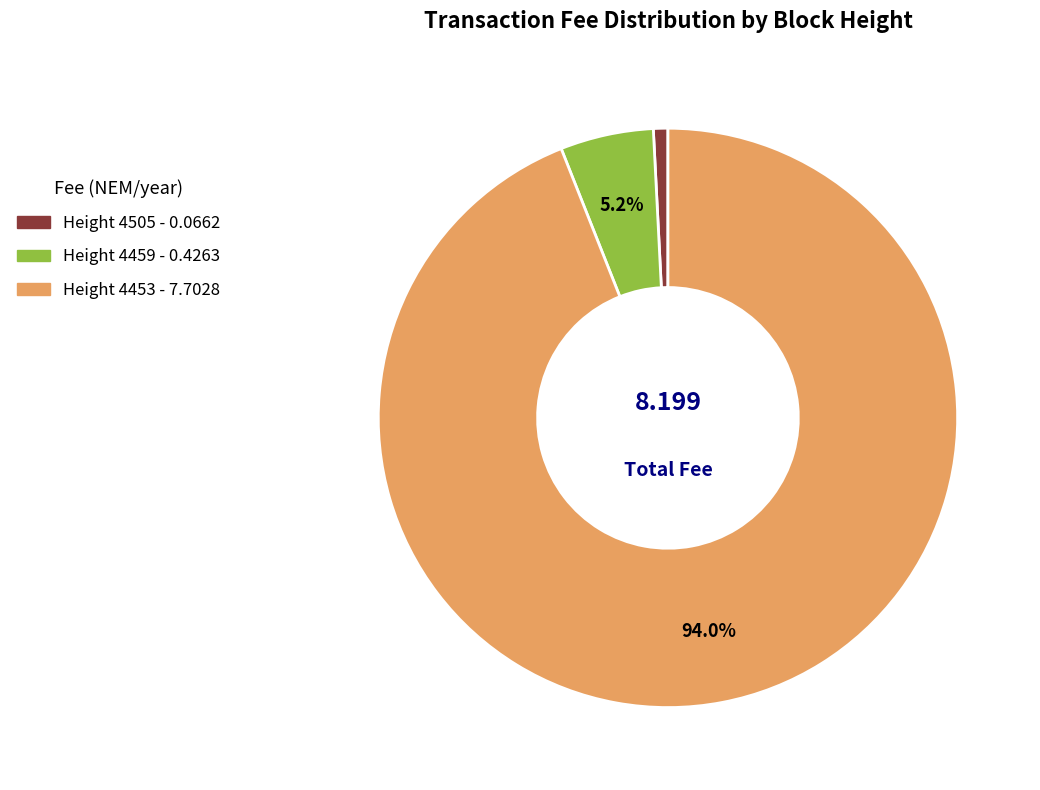

Does any single category account for the majority?

Yes